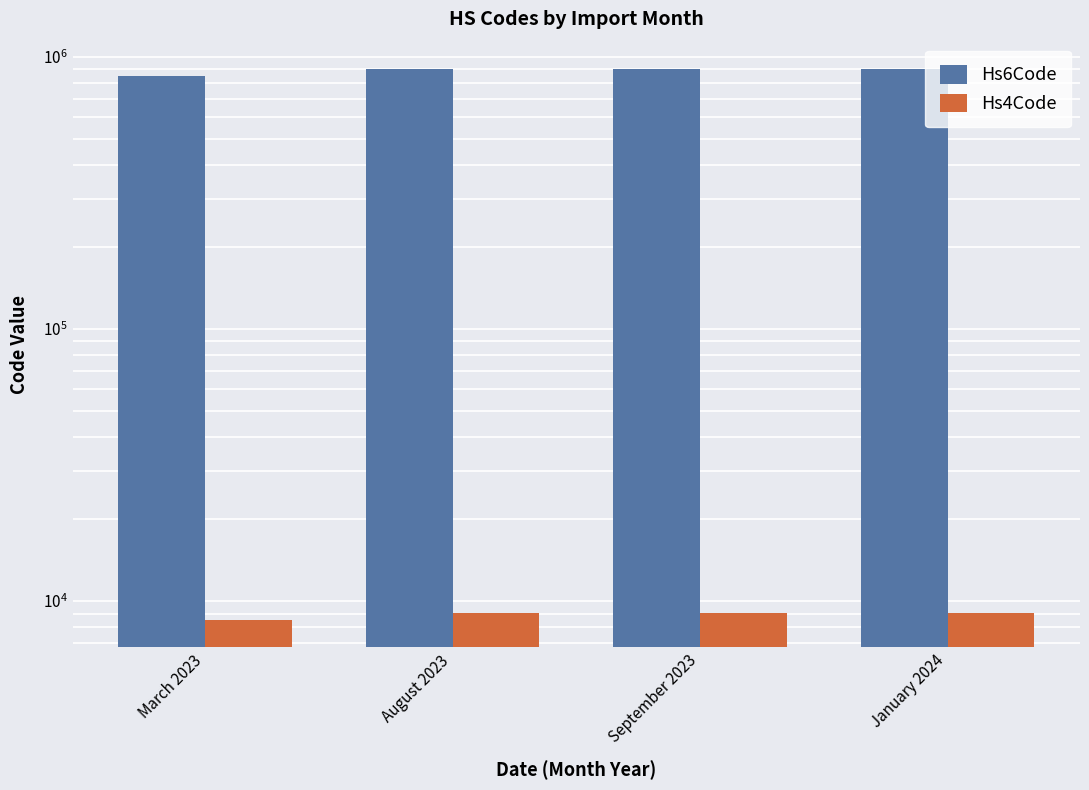

What is the label of the 2nd bar from the right?

September 2023